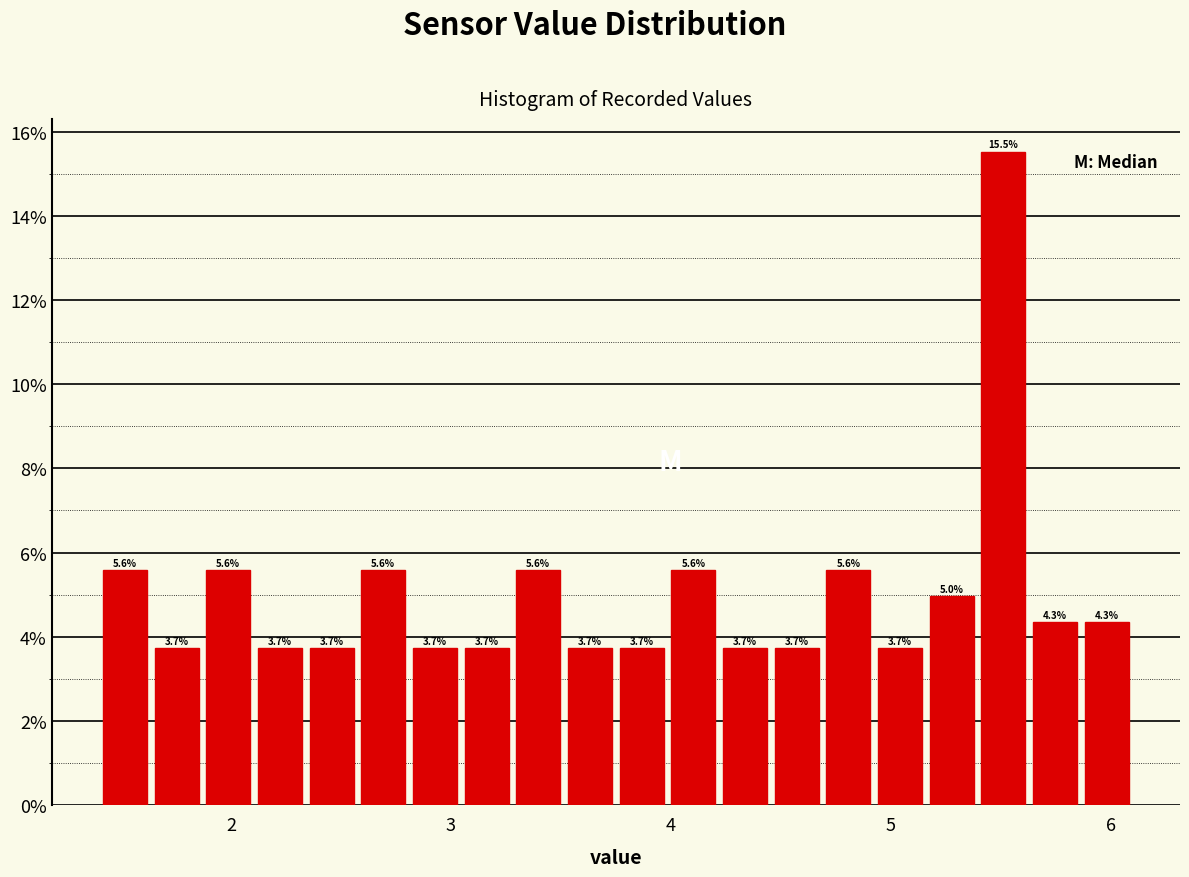

Around what value on the x-axis is the tallest bar? Give the approximate position of its centre, as read against the axis.

5.5